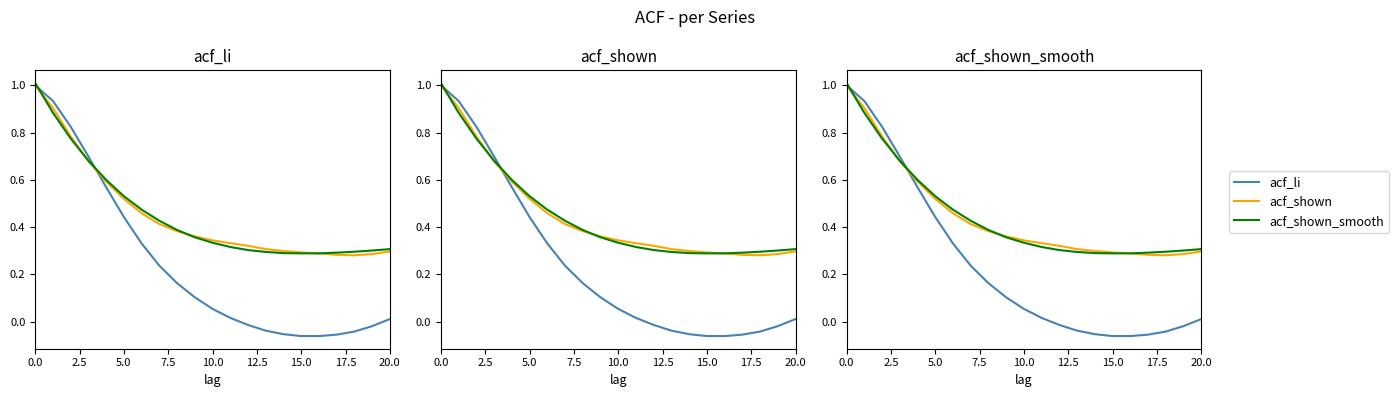

What is the difference between the maximum and minimum values in the acf_li series?

1.1